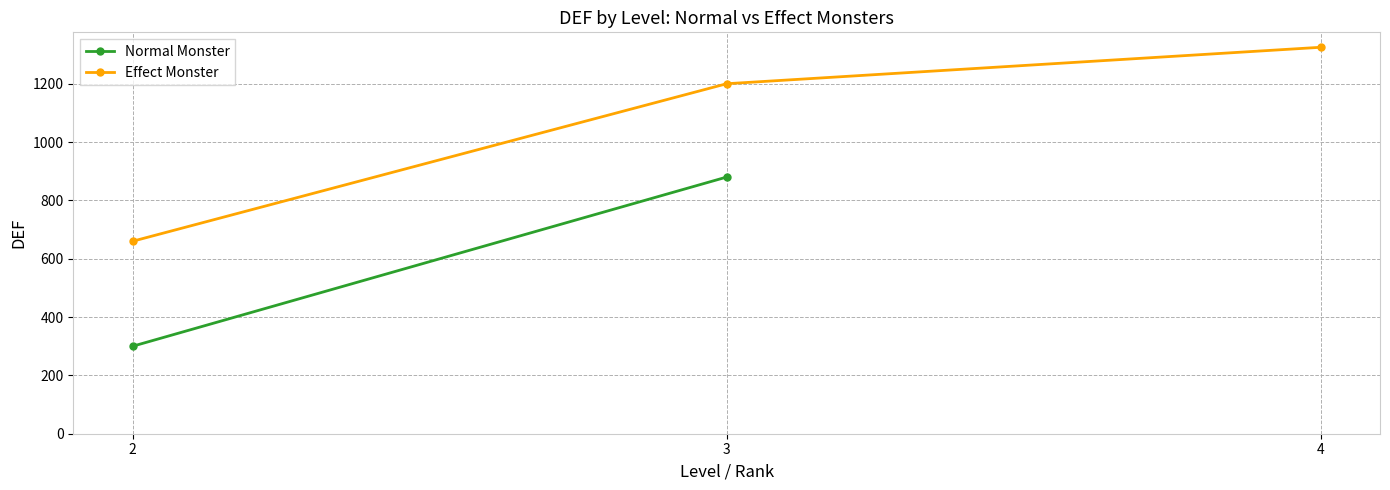

Which label corresponds to the smallest value in the chart?

2